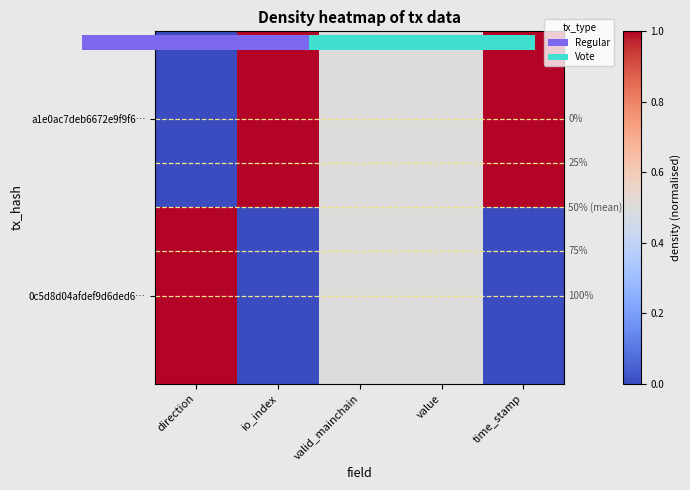

List the series in order of their peak value, highest first.

a1e0ac7deb6672e9f9f6…, 0c5d8d04afdef9d6ded6…